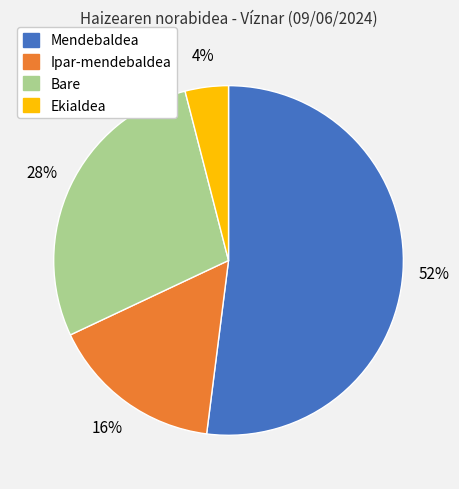

Combined, do Ekialdea and Mendebaldea account for over 50%?

Yes